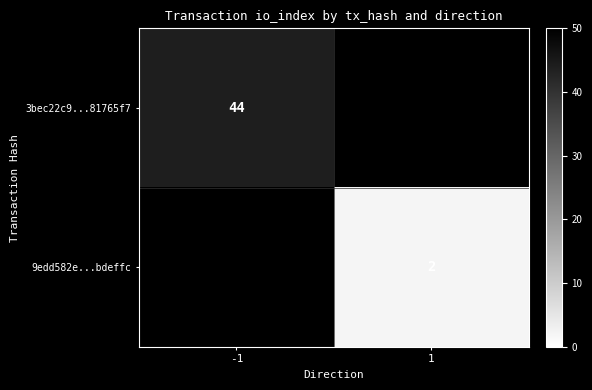

Is it true that 9edd582e...bdeffc equals 3 at 1?

False